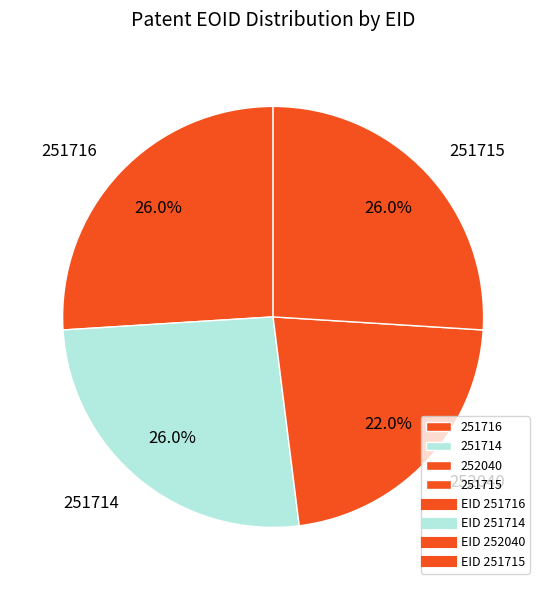

To the nearest percent, what is the average slice percentage?

25%